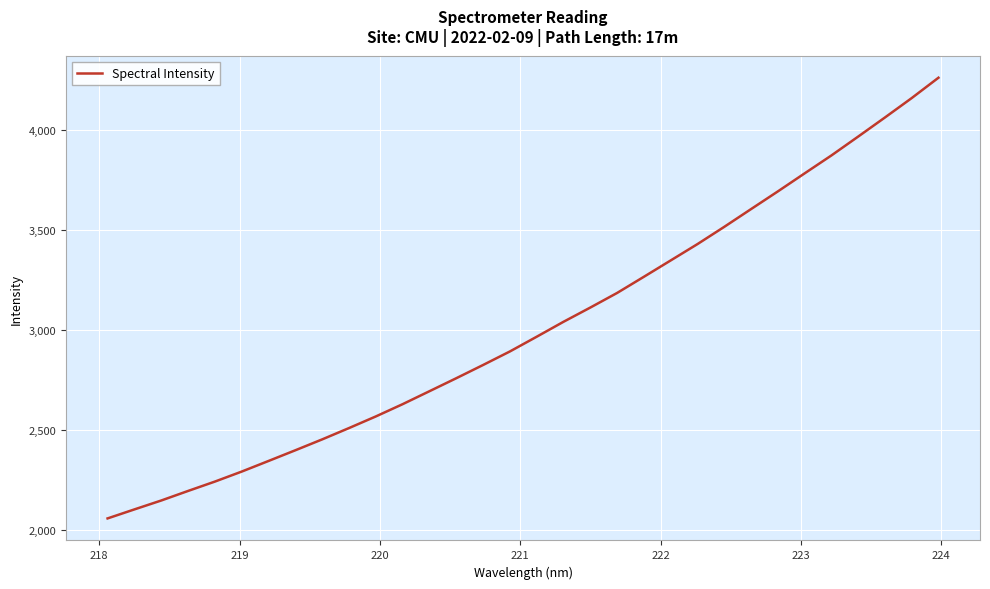

What is the greatest value displayed?

4259.3